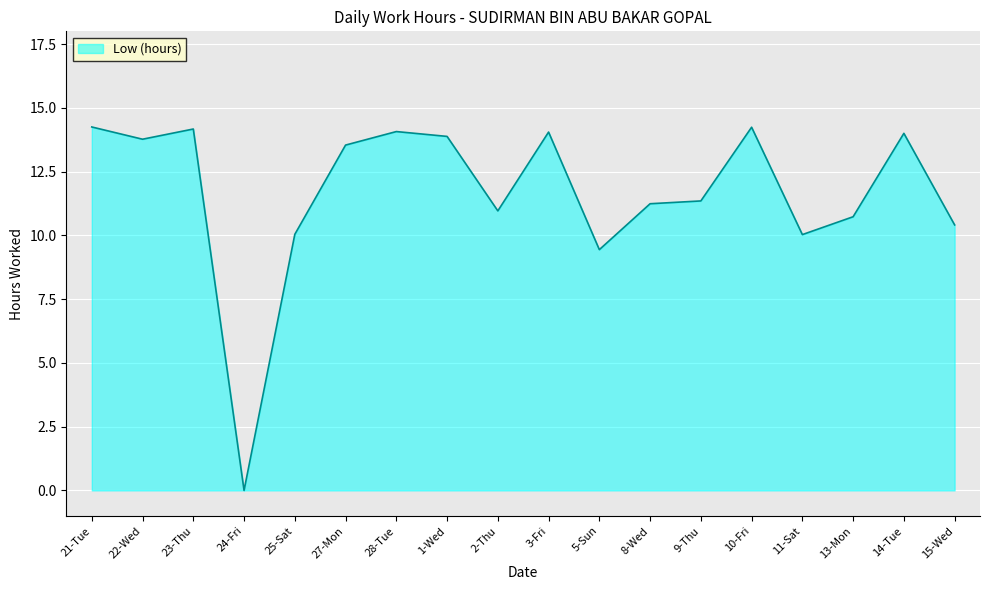

Does the chart have visible grid lines?

Yes